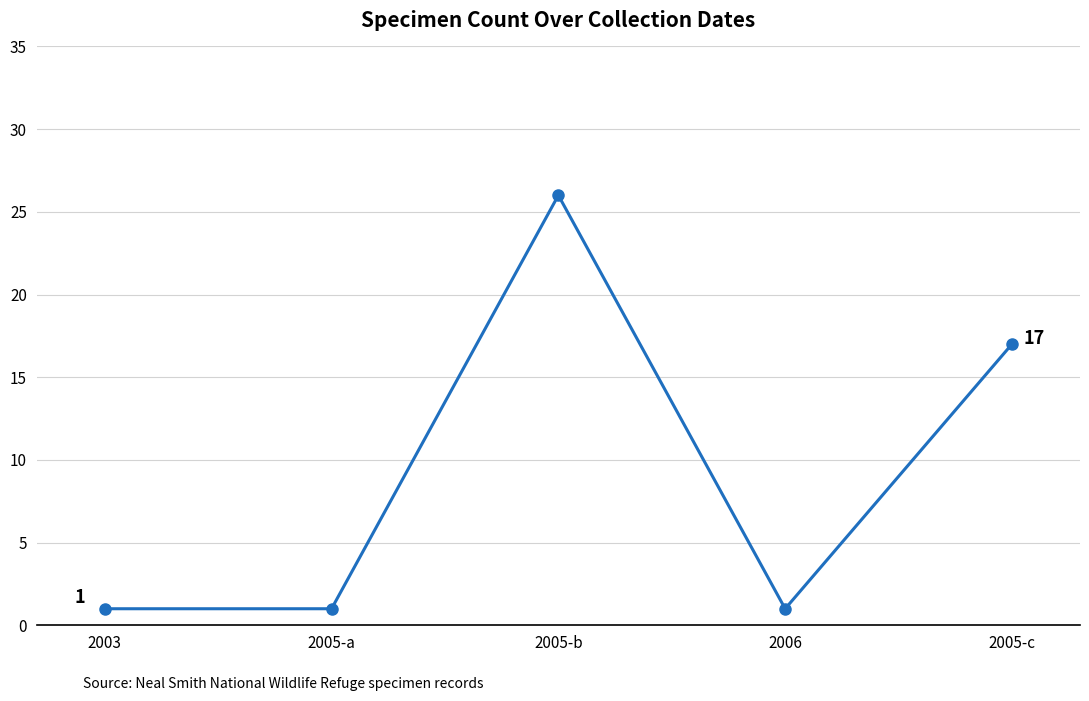

What is the label of the 4th point from the right?

2005-a